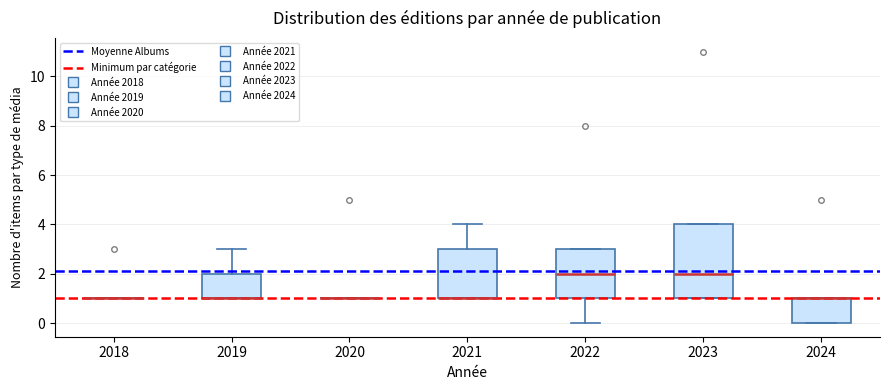

Where is the upper edge of the box at x = 2019 on the y-axis? The values are not printed on the chart, so give them approximately, as read against the axis.

2